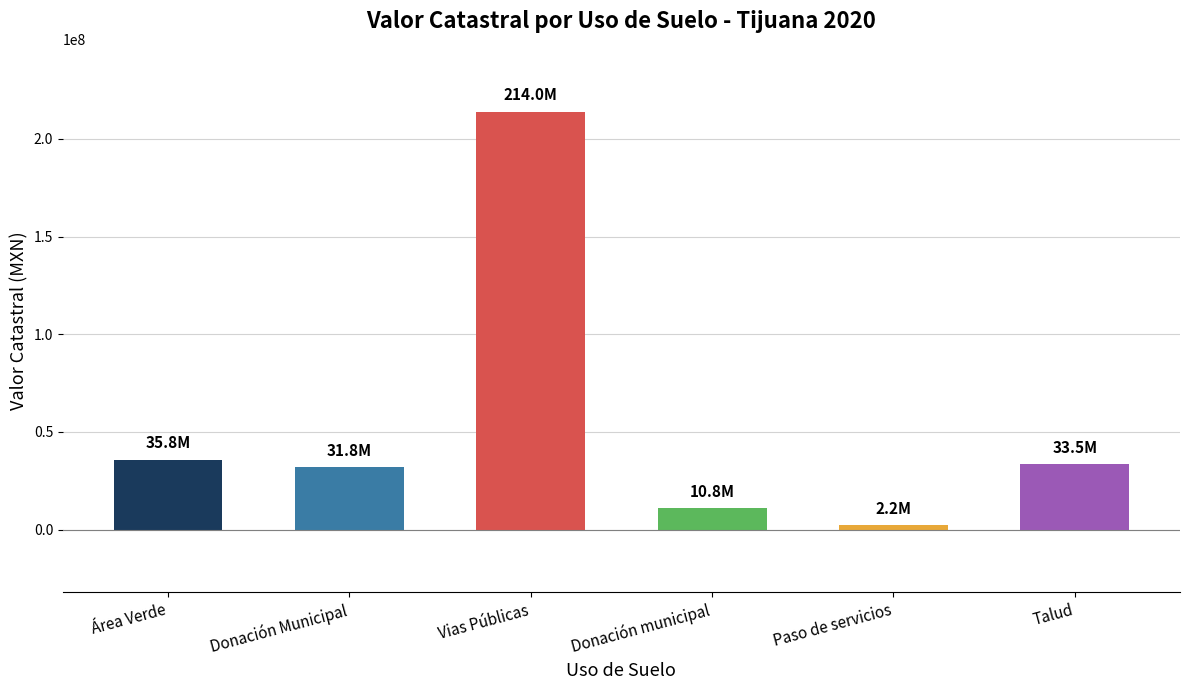

What is the label of the 5th bar from the left?

Paso de servicios